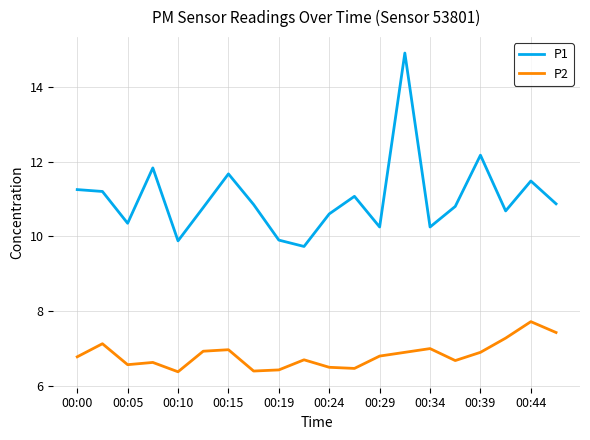

Which series has the largest total across all categories?

P1